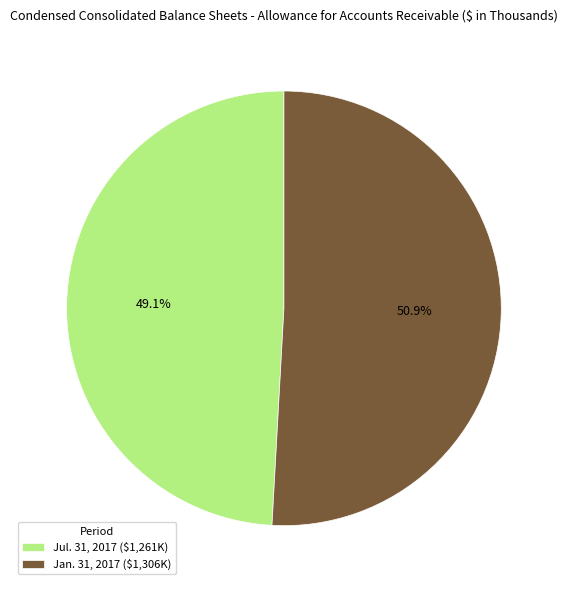

To the nearest percent, what portion does Jan. 31, 2017 represent?

51%